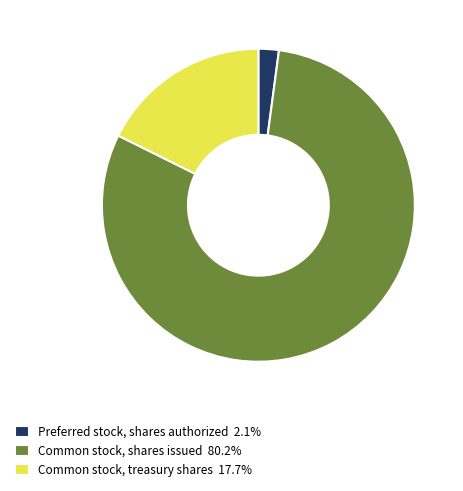

Which category has the biggest portion of the pie?

Common stock, shares issued